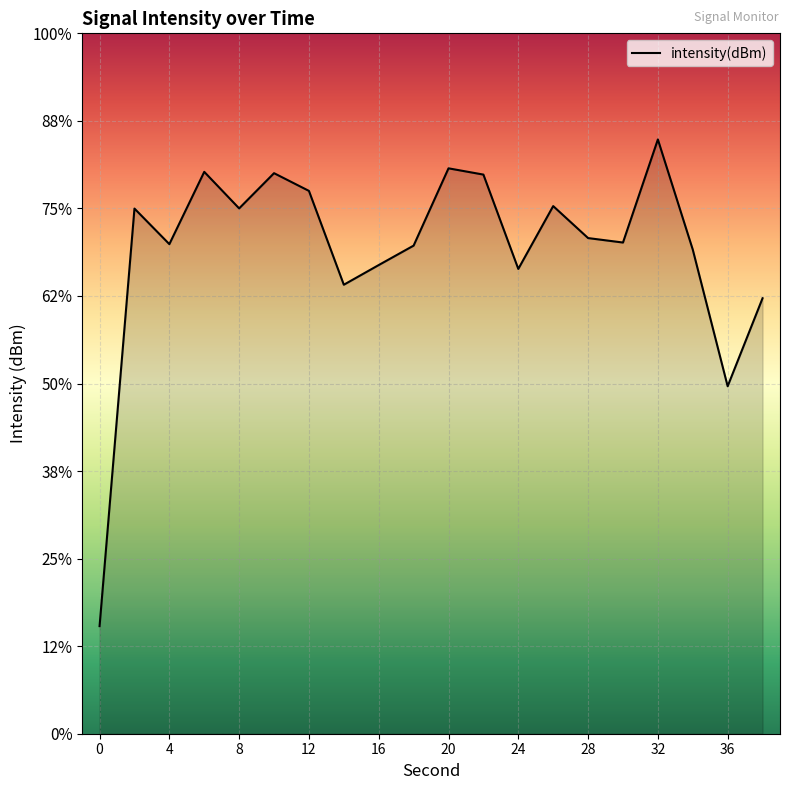

Rank the categories by value from highest to lowest.

32, 20, 6, 10, 22, 12, 26, 8, 2, 28, 30, 4, 18, 34, 16, 24, 14, 38, 36, 0